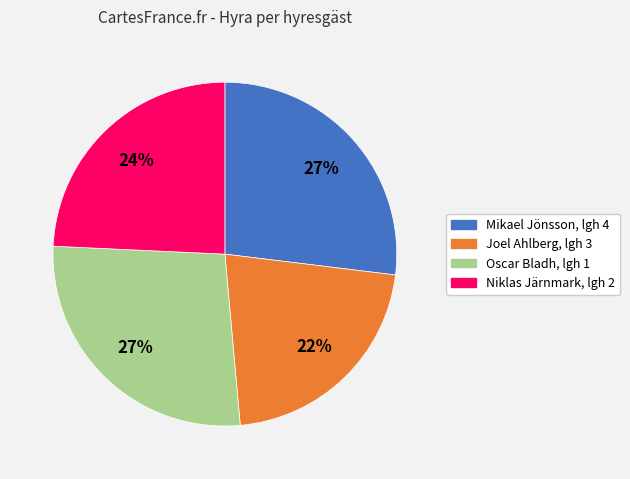

To the nearest percent, what is the combined percentage of Niklas Järnmark, lgh 2 and Joel Ahlberg, lgh 3?

46%